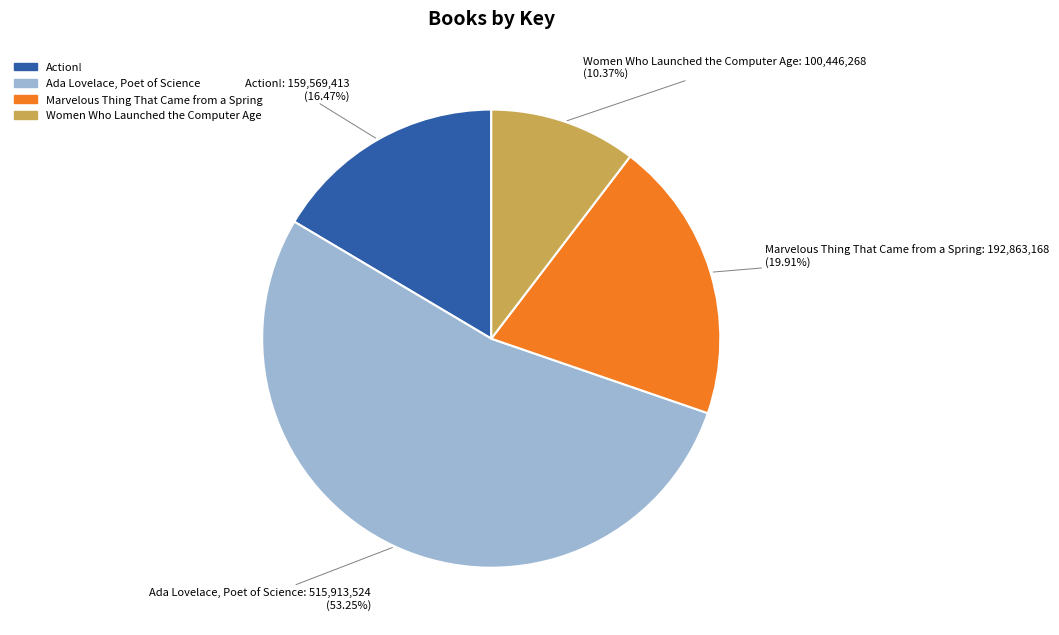

The Marvelous Thing That Came from a Spring slice represents 13% of the pie. True or false?

False